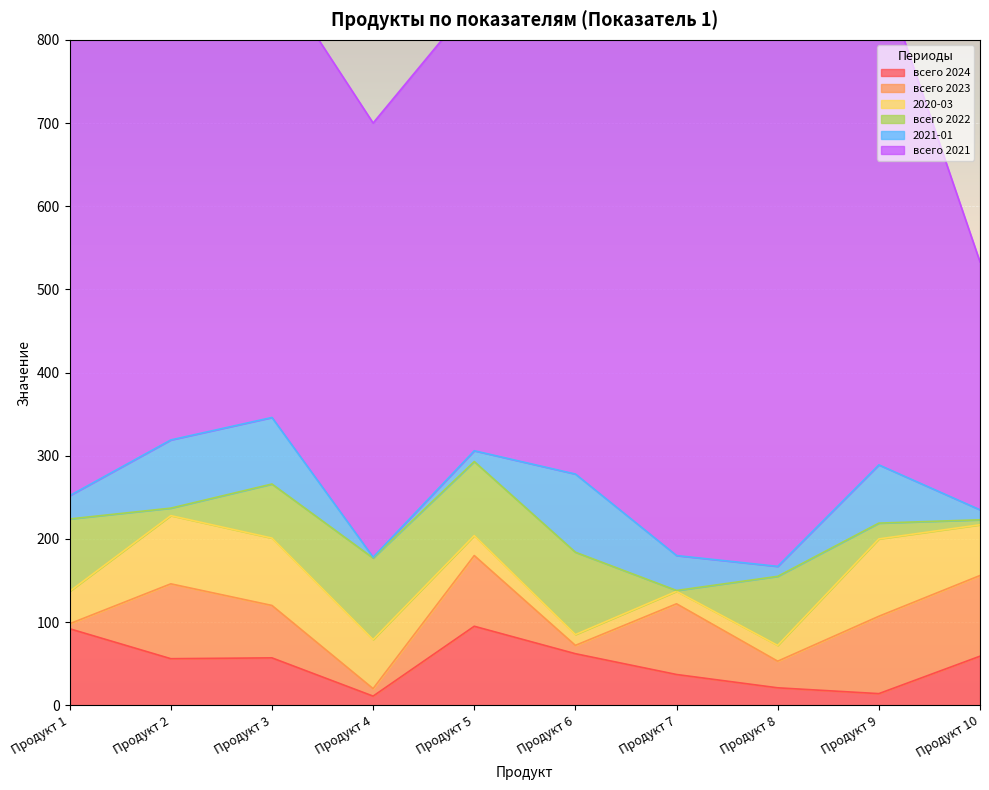

Between Продукт 10 and Продукт 4, which is larger?

Продукт 10